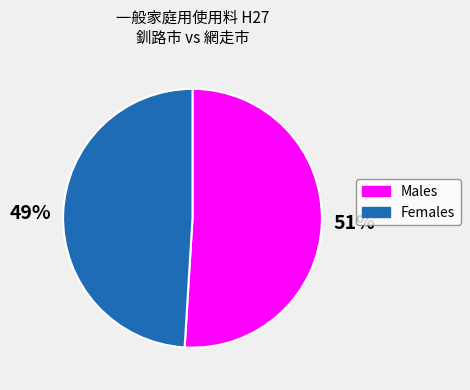

What is the ratio of the value at Females to the value at Males?

1.0